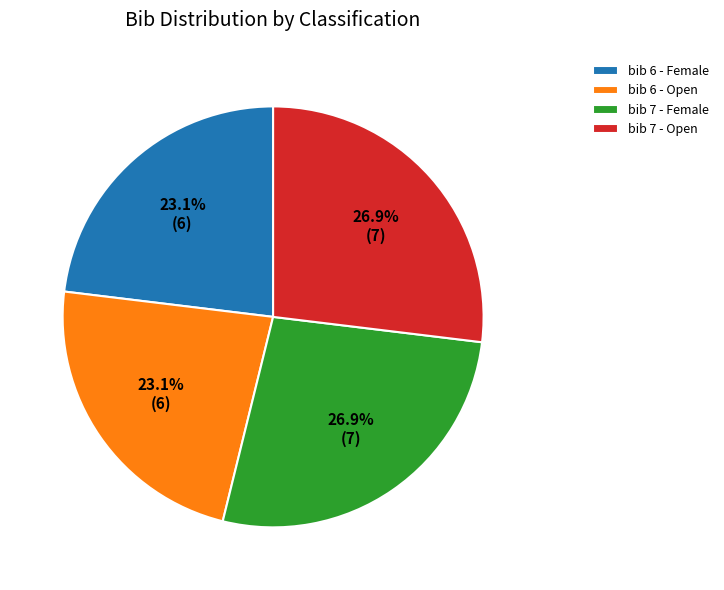

How much of the chart is everything except bib 6 - Female?

76.9%